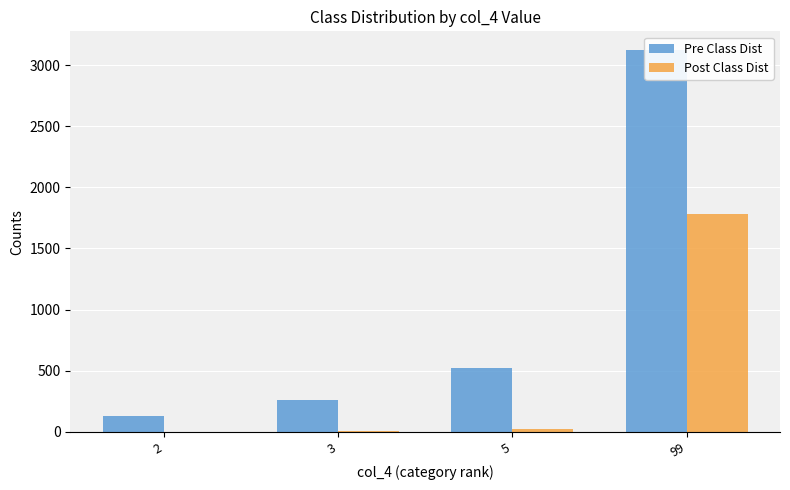

Which category has the highest value across all series?

99